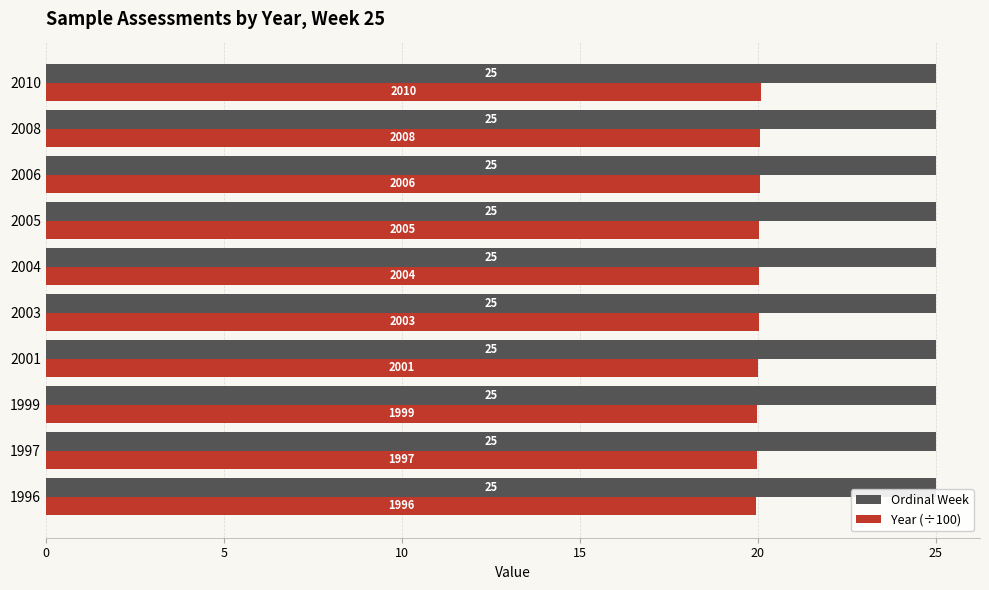

What is the minimum value for Ordinal Week?

25.0